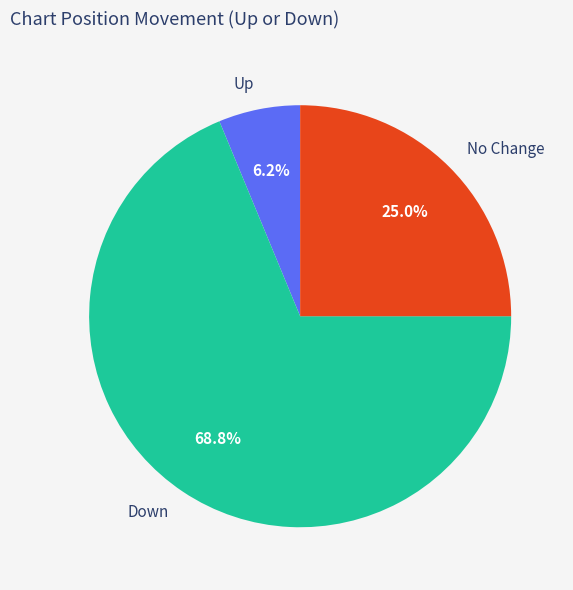

Is the sum of No Change and Up greater than half?

No